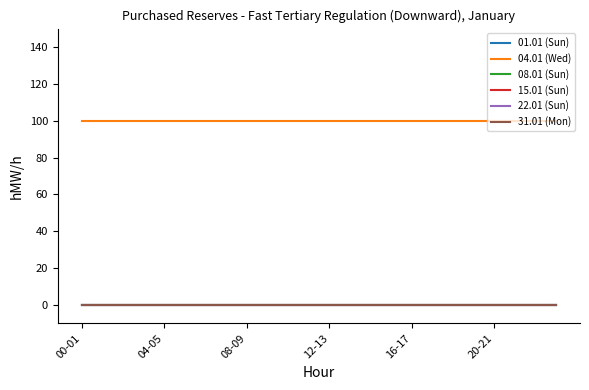

Reading left to right, list all the values displayed in this chart.

01.01 (Sun): 0	0	0	0	0	0	0	0	0	0	0	0	0	0	0	0	0	0	0	0	0	0	0	0
04.01 (Wed): 100	100	100	100	100	100	100	100	100	100	100	100	100	100	100	100	100	100	100	100	100	100	100	100
08.01 (Sun): 0	0	0	0	0	0	0	0	0	0	0	0	0	0	0	0	0	0	0	0	0	0	0	0
15.01 (Sun): 0	0	0	0	0	0	0	0	0	0	0	0	0	0	0	0	0	0	0	0	0	0	0	0
22.01 (Sun): 0	0	0	0	0	0	0	0	0	0	0	0	0	0	0	0	0	0	0	0	0	0	0	0
31.01 (Mon): 0	0	0	0	0	0	0	0	0	0	0	0	0	0	0	0	0	0	0	0	0	0	0	0